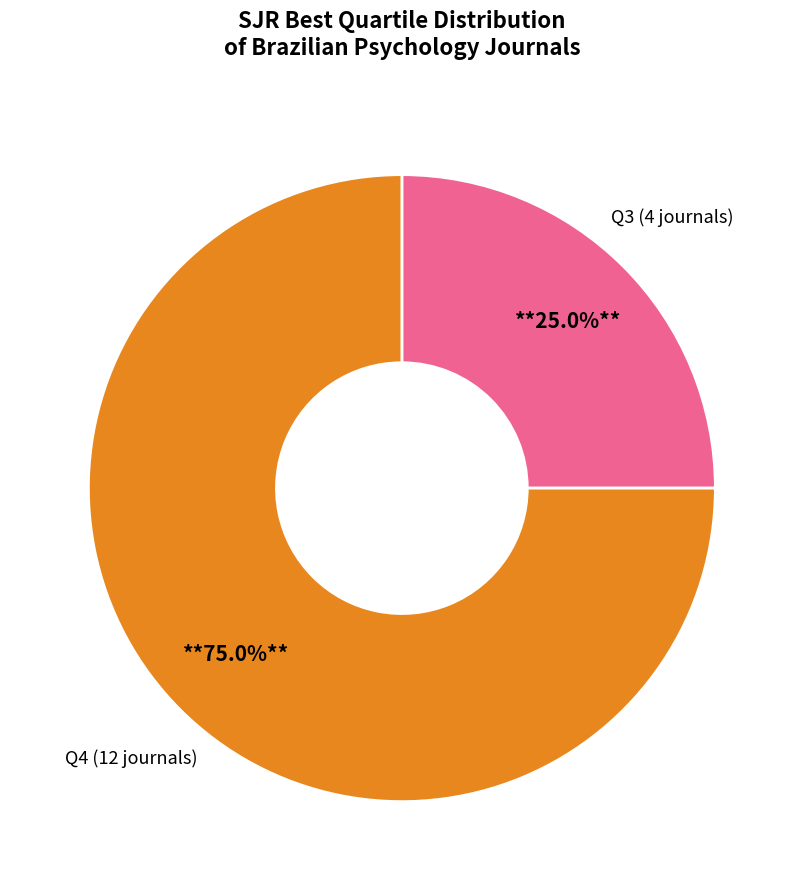

Is there any slice that represents more than half of the pie?

Yes